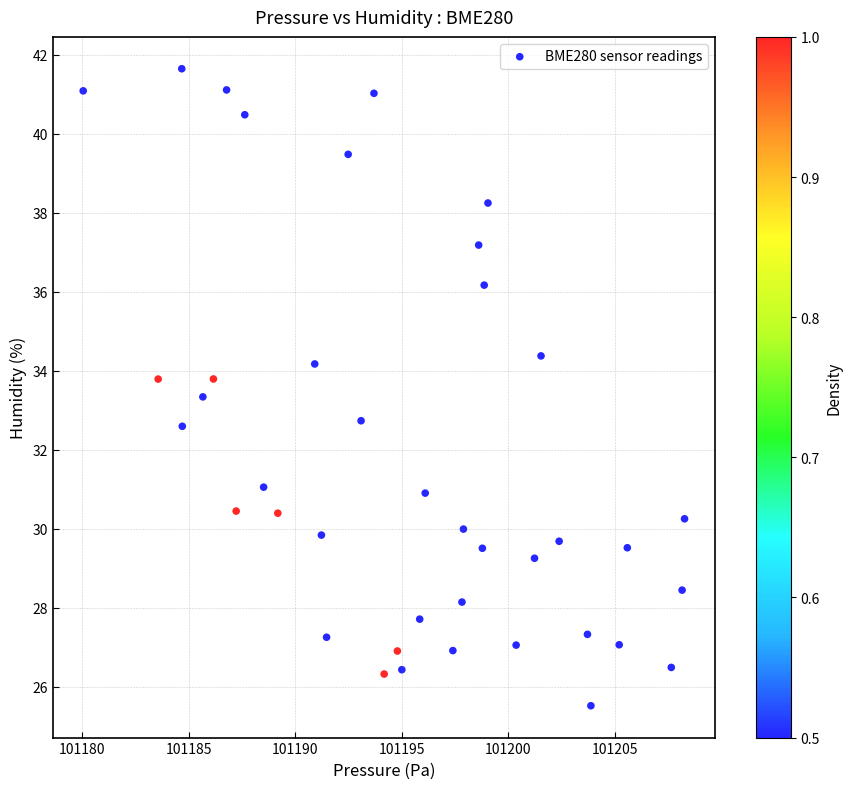

What is the range of Y values (max minus min)?

16.1